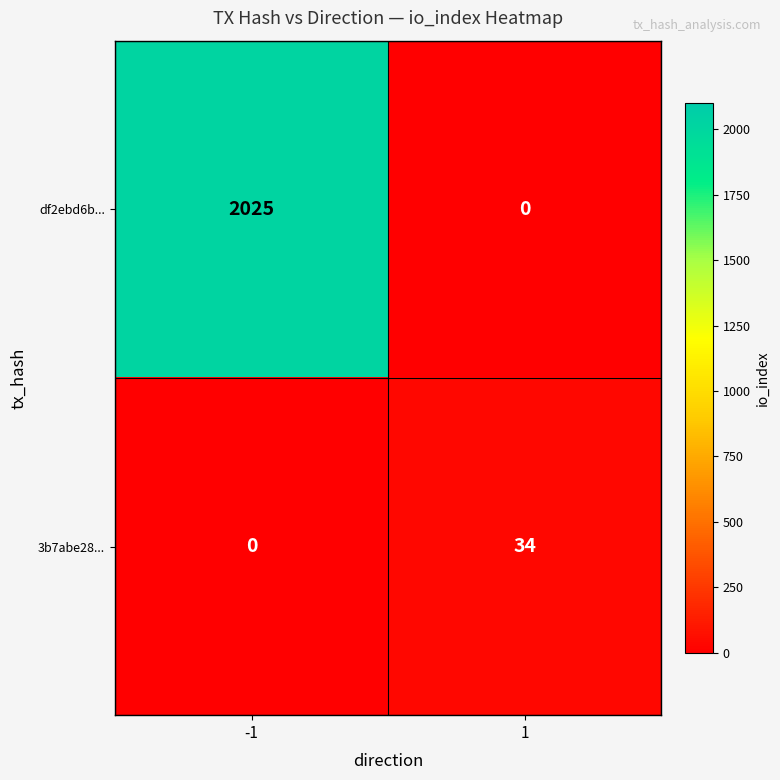

Read the df2ebd6b... value at -1.

2025